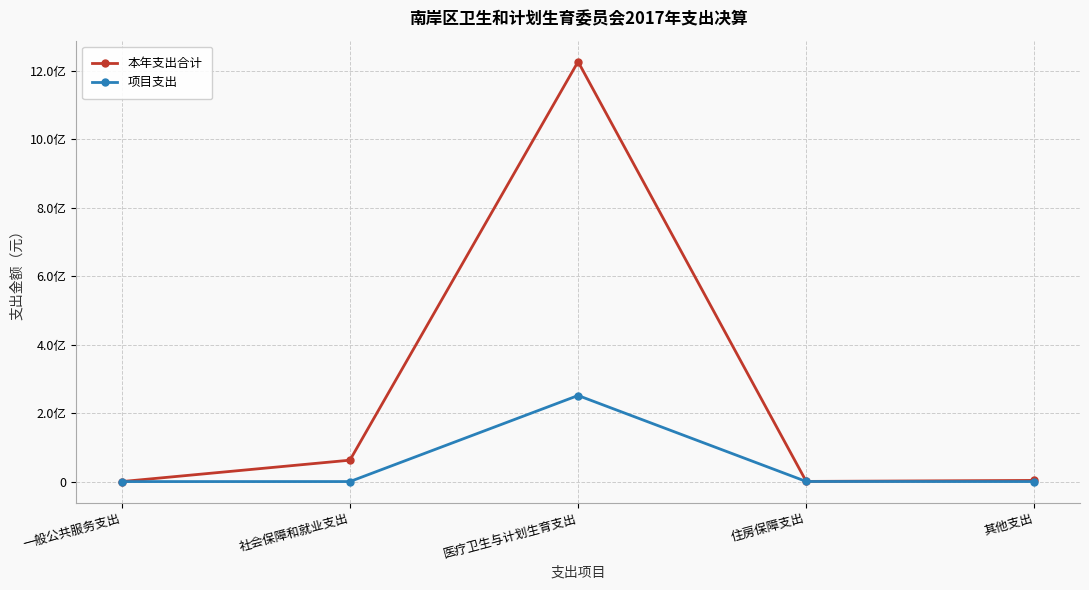

What are all the series names shown in the legend?

本年支出合计, 项目支出